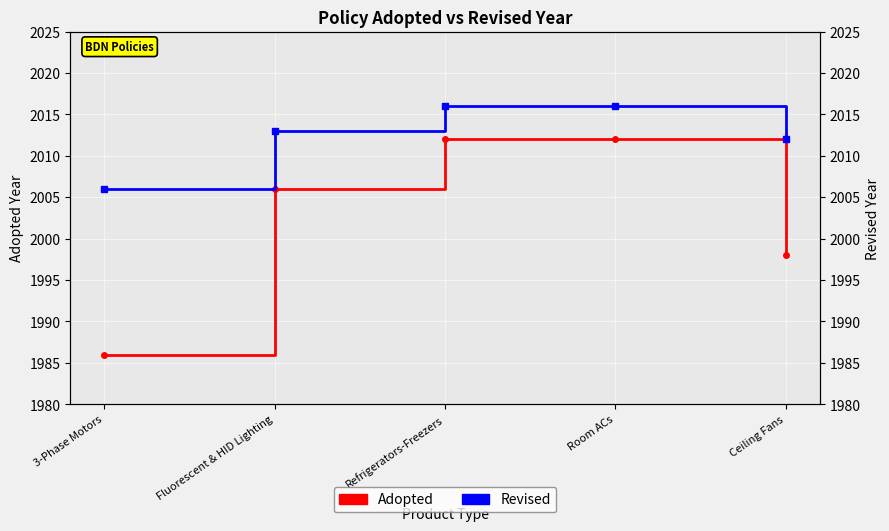

What is the label of the 3rd point from the right?

Refrigerators-Freezers